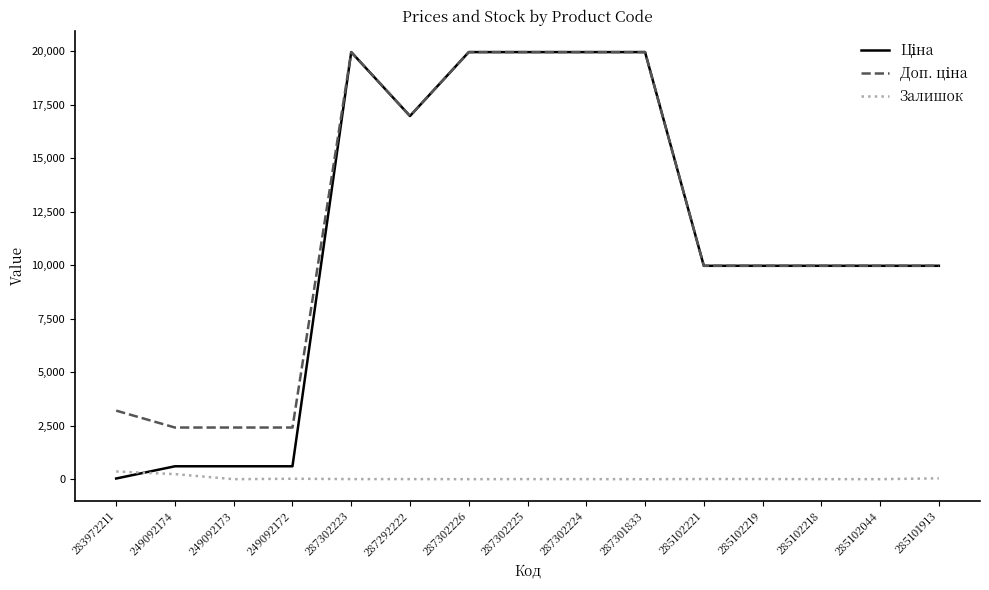

What is the maximum value shown in the chart?

19964.2